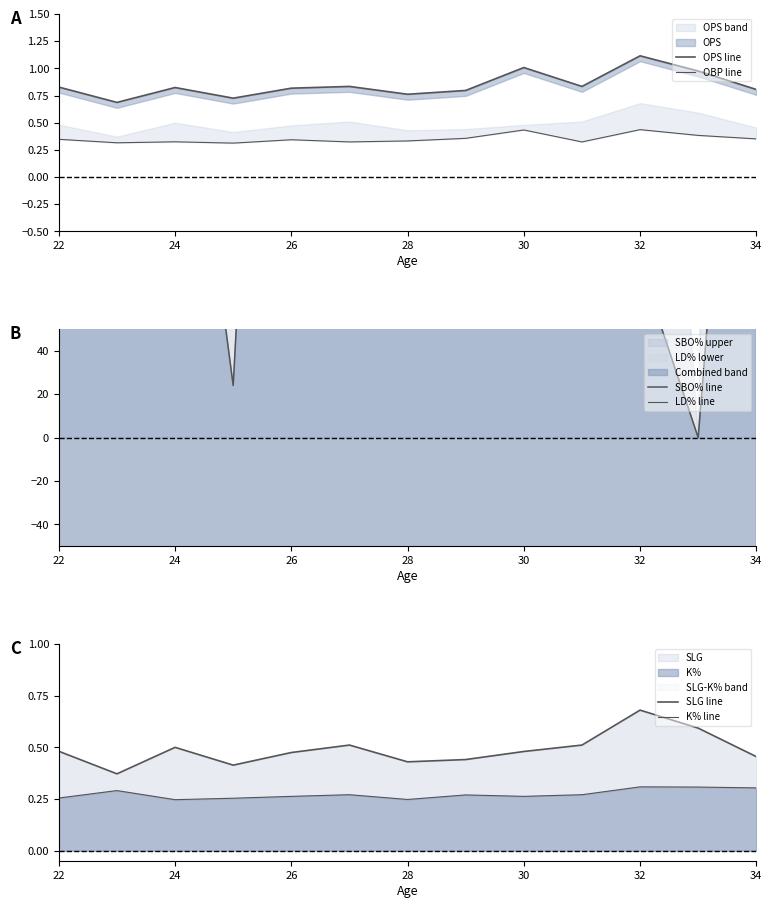

Reading left to right, extract all data points from this chart.

OPS line: 0.8	0.7	0.8	0.7	0.8	0.8	0.8	0.8	1.0	0.8	1.1	1.0	0.8
OBP line: 0.3	0.3	0.3	0.3	0.3	0.3	0.3	0.4	0.4	0.3	0.4	0.4	0.4
SBO% line: 1164.0	420.0	228.0	24.0	526.0	454.0	292.0	142.0	98.0	454.0	80.0	0.0	334.0
LD% line: -394.0	-434.0	-462.0	-428.0	-362.0	-342.0	-364.0	-406.0	-378.0	-342.0	-396.0	-490.0	-520.0
SLG line: 0.5	0.4	0.5	0.4	0.5	0.5	0.4	0.4	0.5	0.5	0.7	0.6	0.5
K% line: 0.3	0.3	0.2	0.3	0.3	0.3	0.2	0.3	0.3	0.3	0.3	0.3	0.3